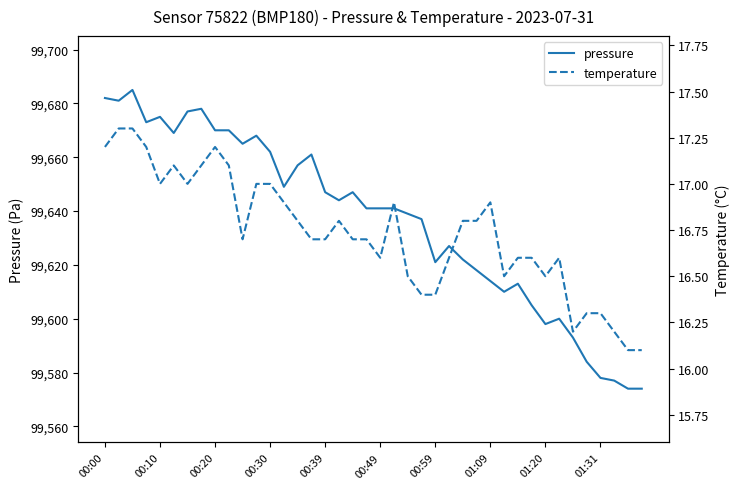

Count the number of categories in the chart.

40